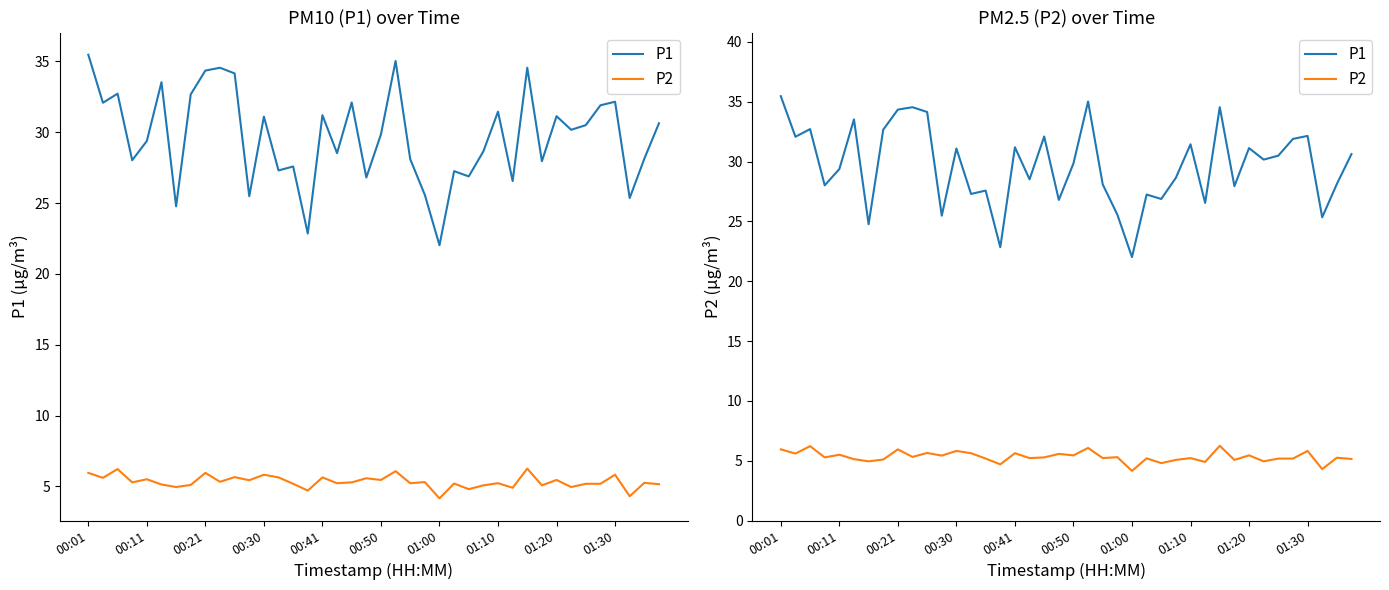

Is it true that P1 equals 18.9 at 30?

False